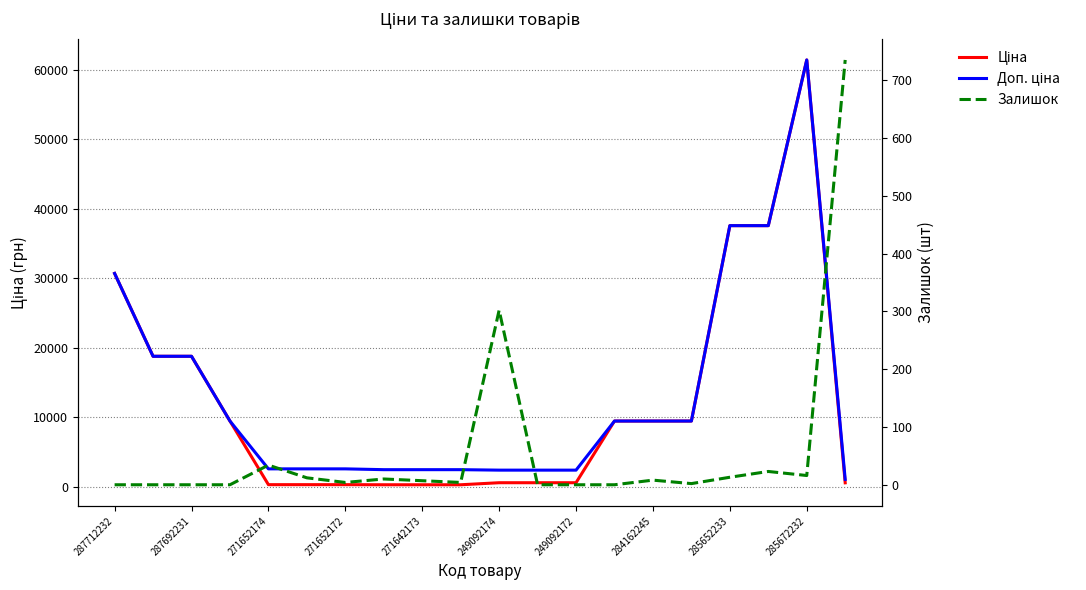

What is the maximum value shown in the chart?

61434.3